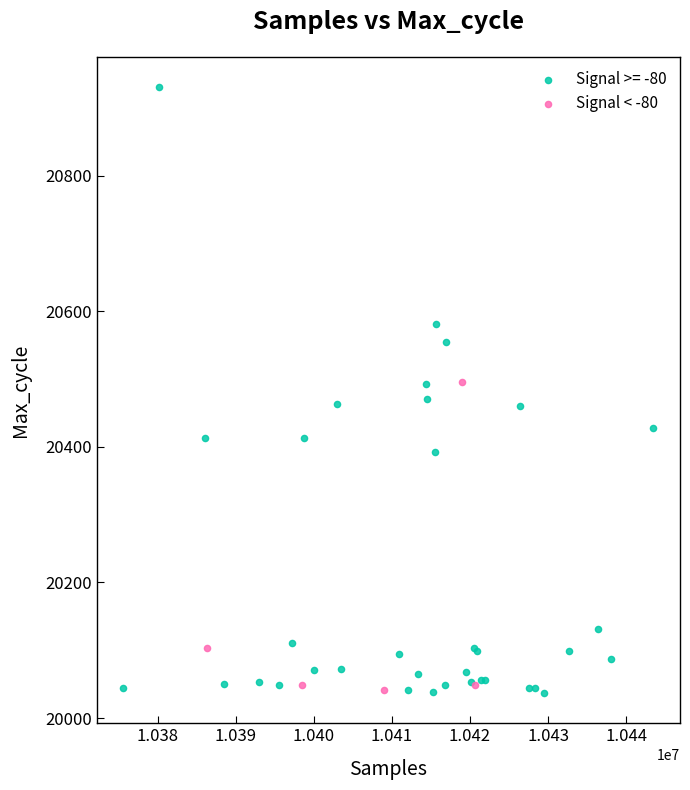

Which series contains the highest Y value?

Signal >= -80